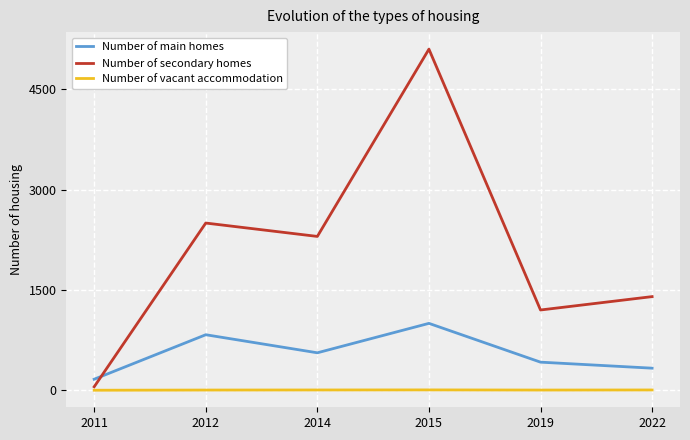

What is the total value across all series at 2011?

217.3